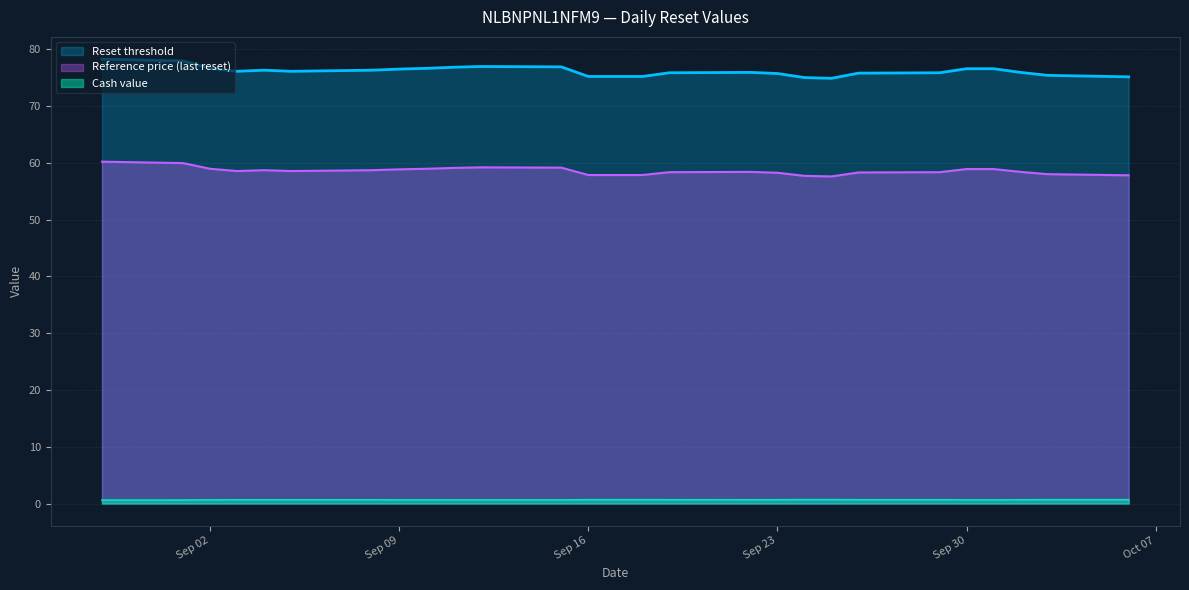

Which label corresponds to the largest value in the chart?

2025-08-29